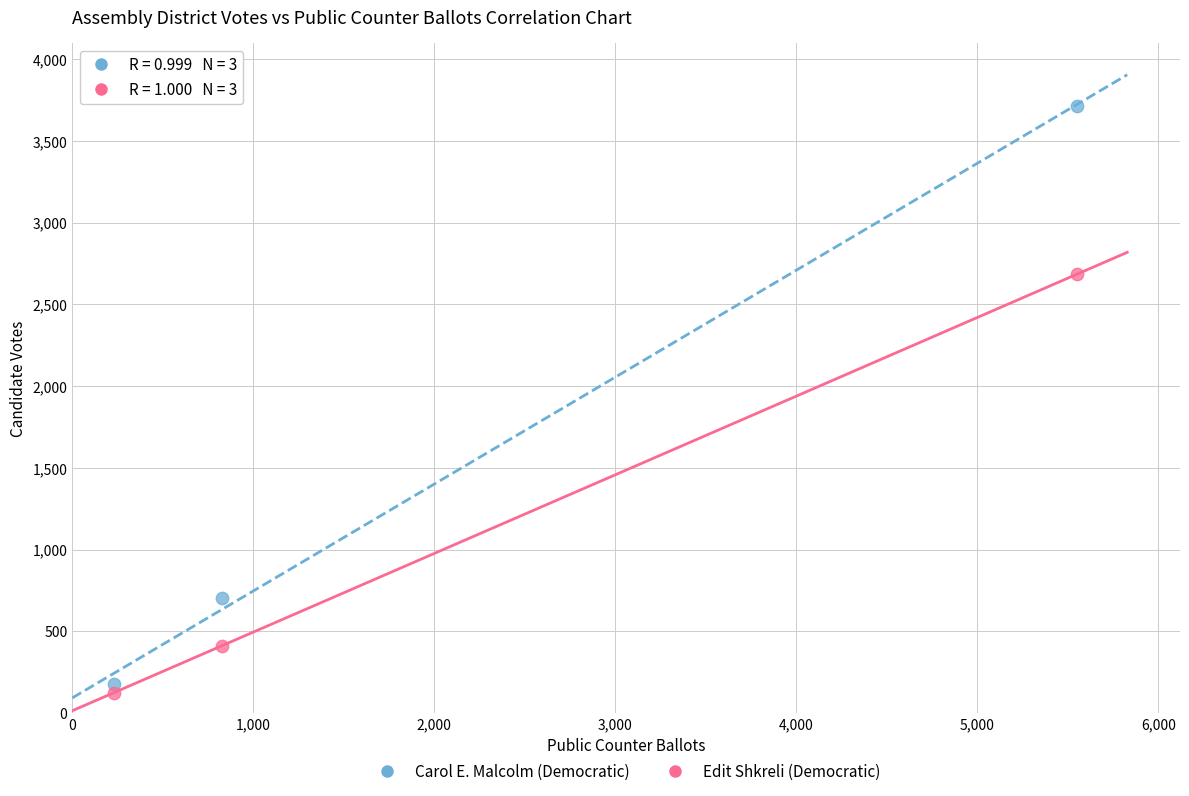

Across all series, what Y value is closest to 1920?

2685